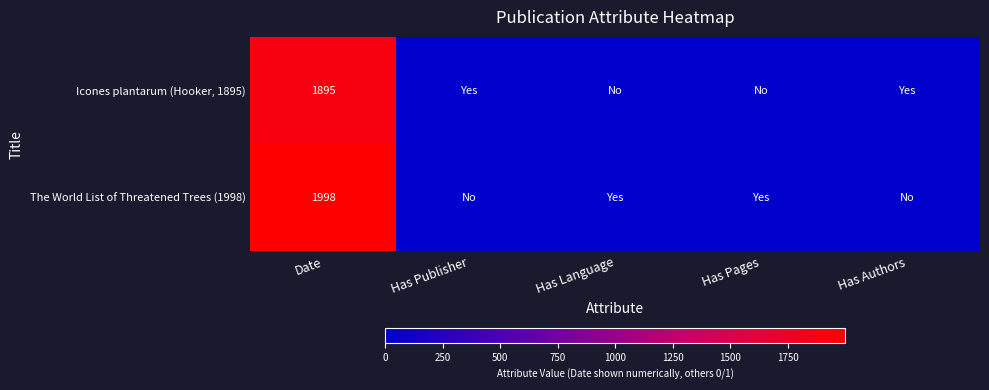

True or false: The World List of Threatened Trees (1998) has a value of 1395 at Date.

False